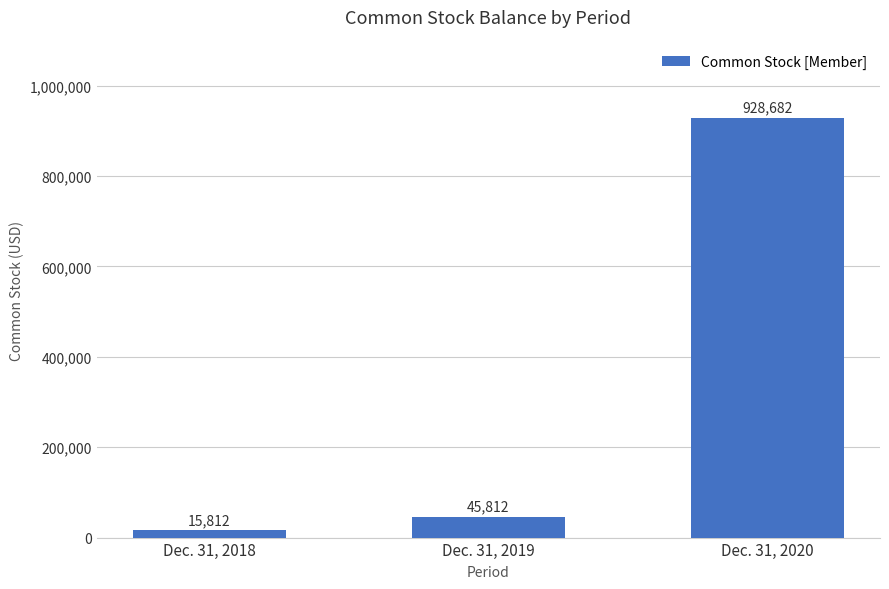

Is it true that the value at Dec. 31, 2020 is 225675?

False